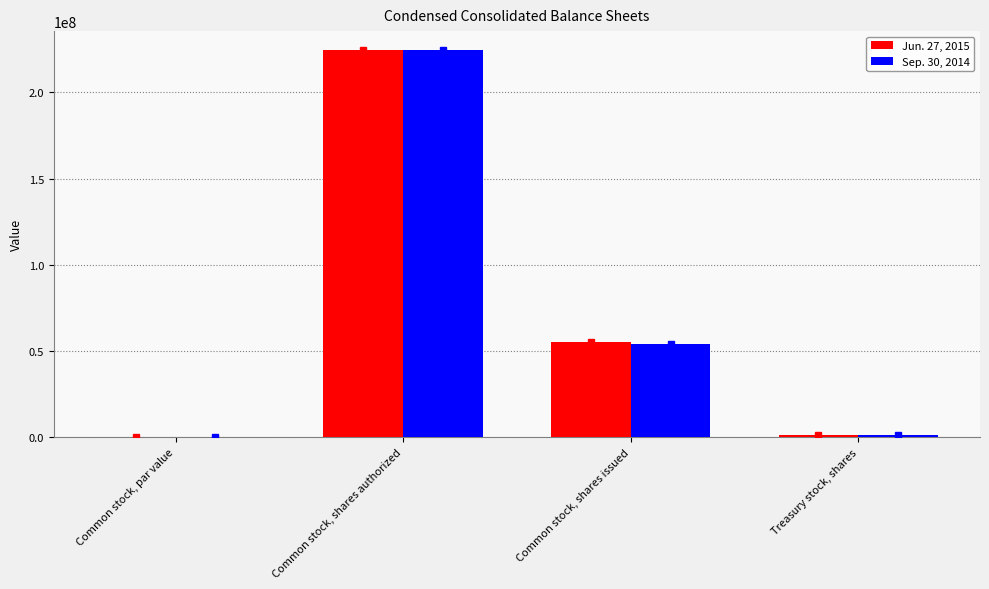

How many groups of bars are there?

4